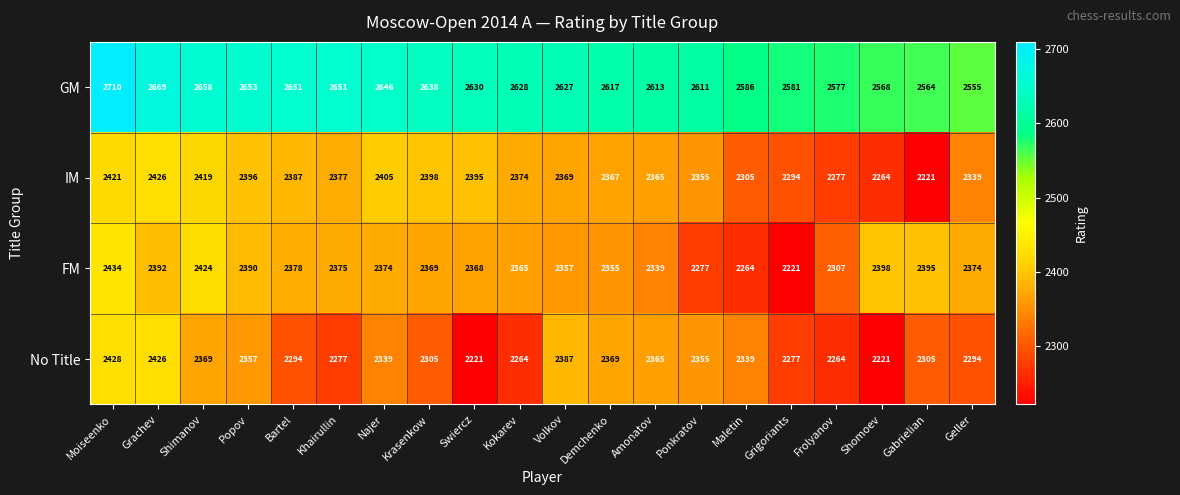

Rank the series at Volkov from lowest to highest value.

FM, IM, No Title, GM